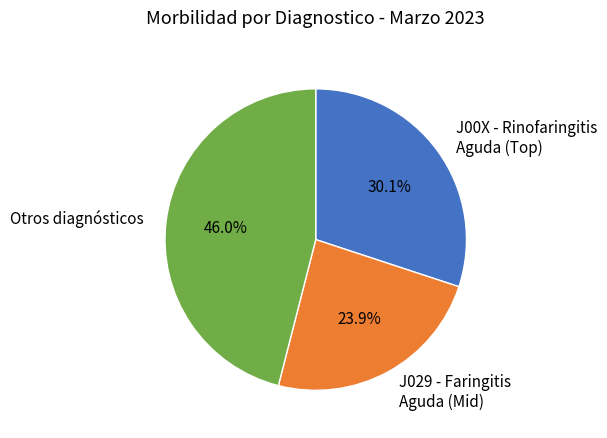

Which slice is the smallest?

J029 - Faringitis Aguda (Mid)